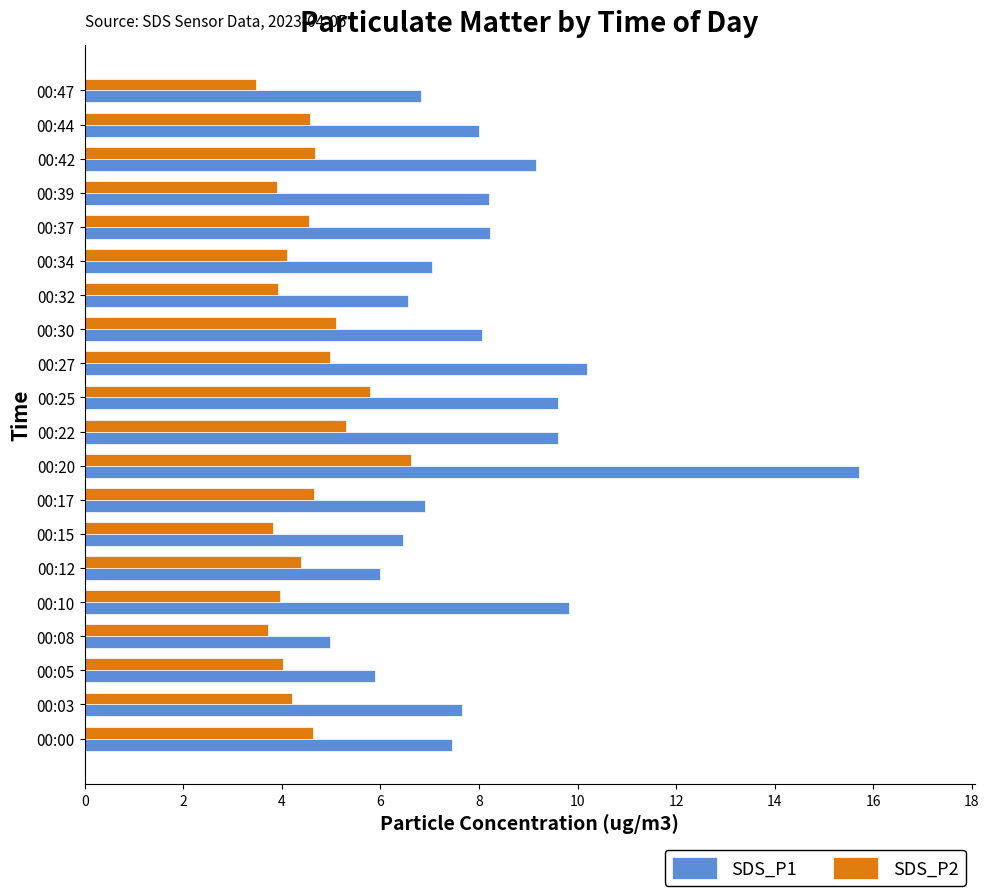

At which category is the sum across all series the highest?

00:20